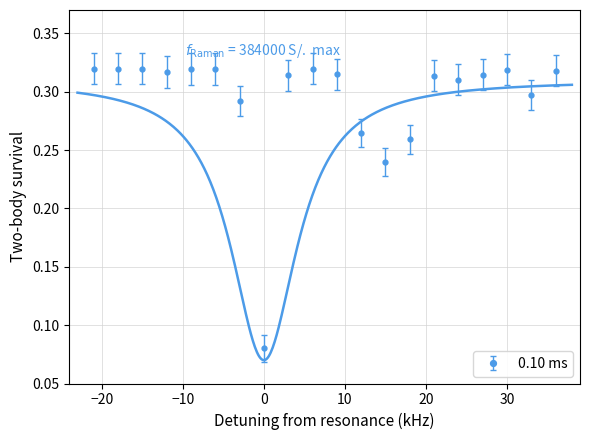

Reading left to right, list all the values displayed in this chart.

0.3	0.3	0.3	0.3	0.3	0.3	0.3	0.1	0.3	0.3	0.3	0.3	0.2	0.3	0.3	0.3	0.3	0.3	0.3	0.3